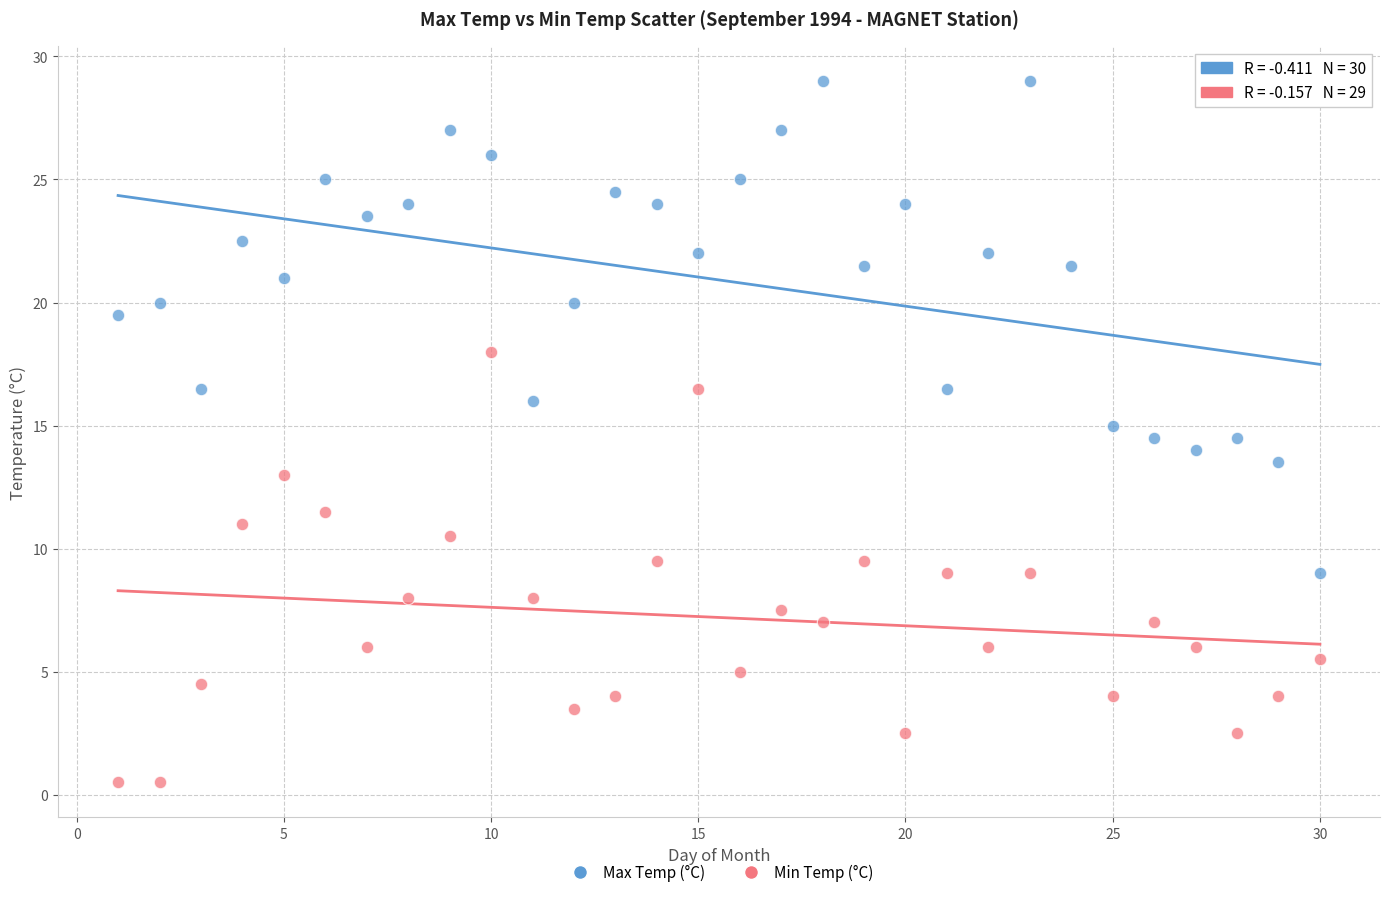

Which series contains the lowest Y value?

Min Temp (°C)